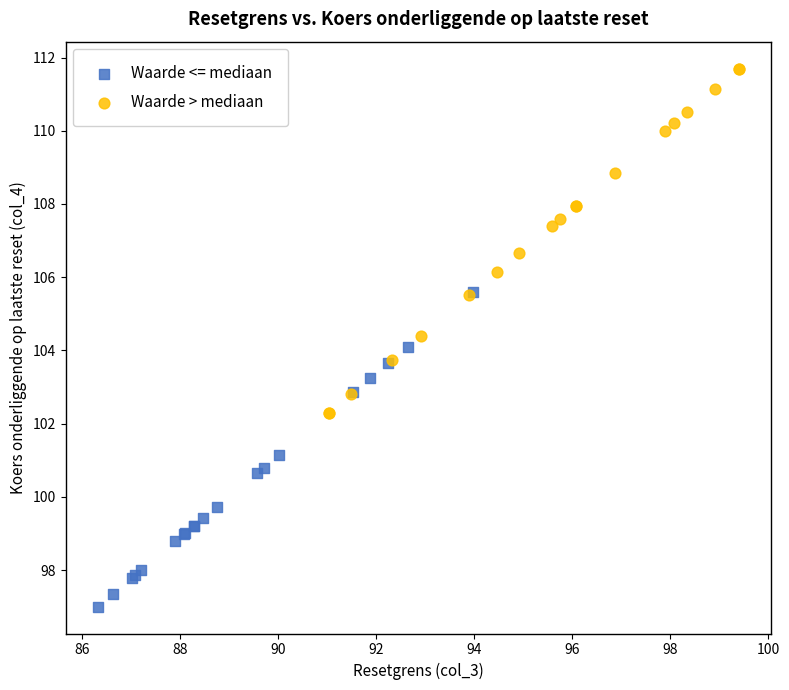

Which series contains the lowest Y value?

Waarde <= mediaan